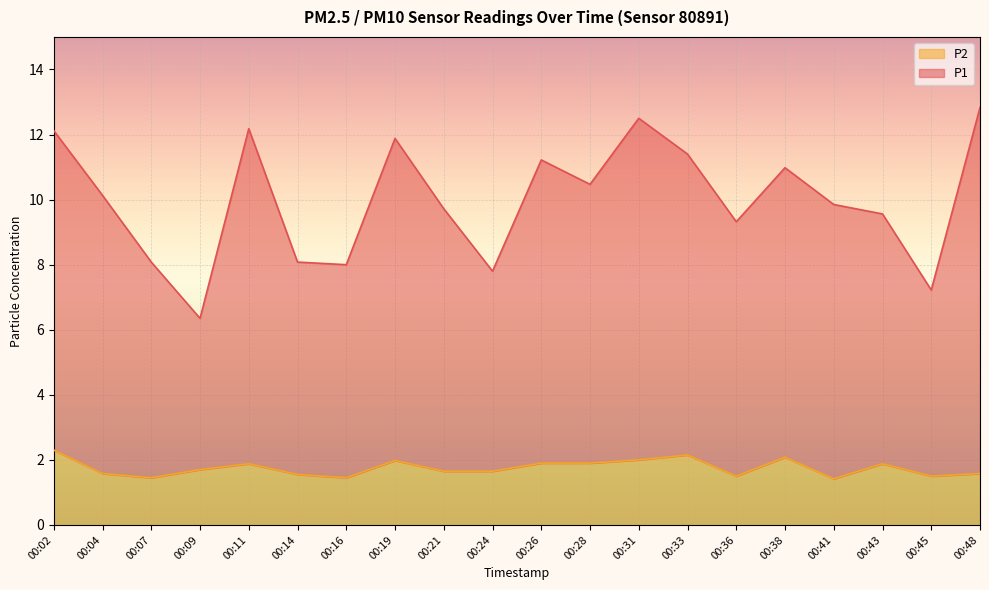

How many lines are shown in the chart?

2